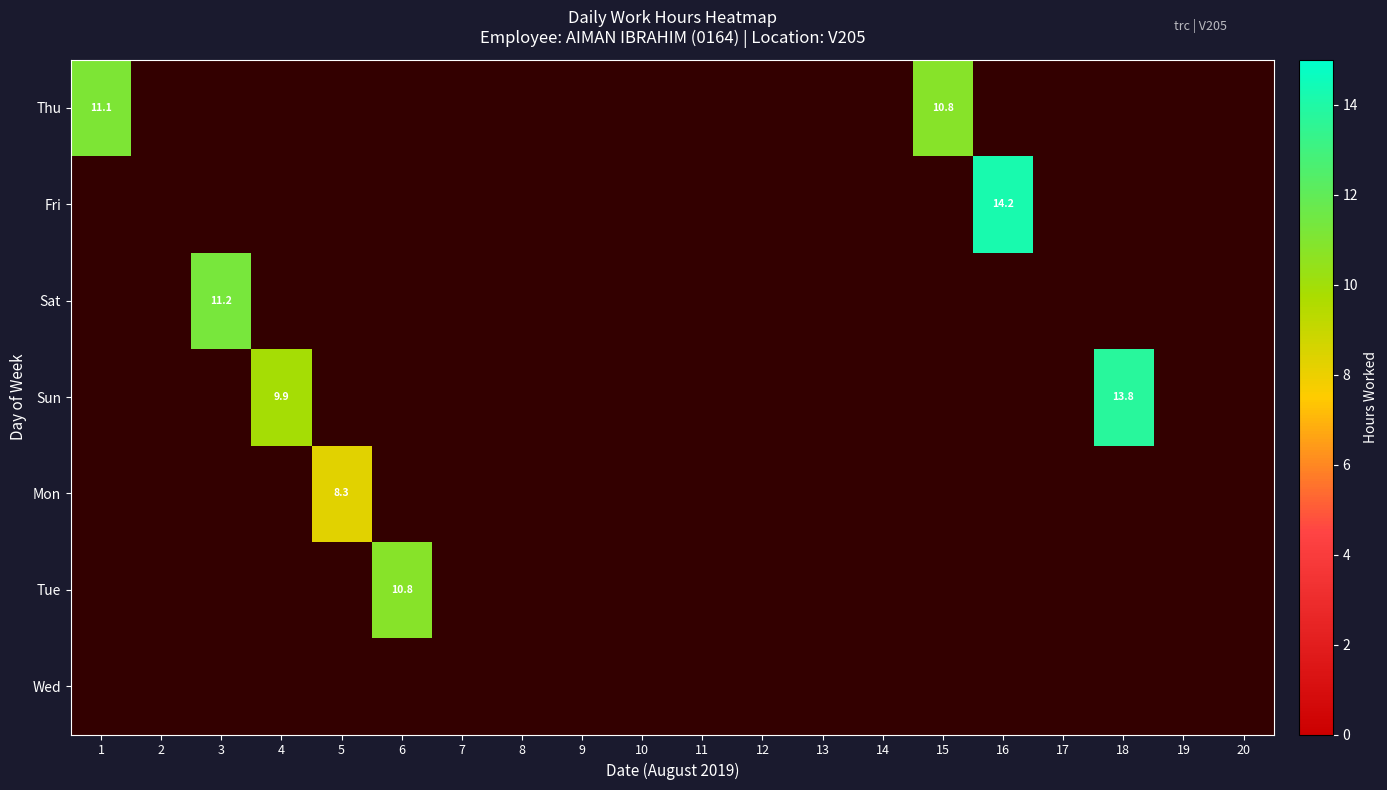

Which category has the highest value across all series?

16